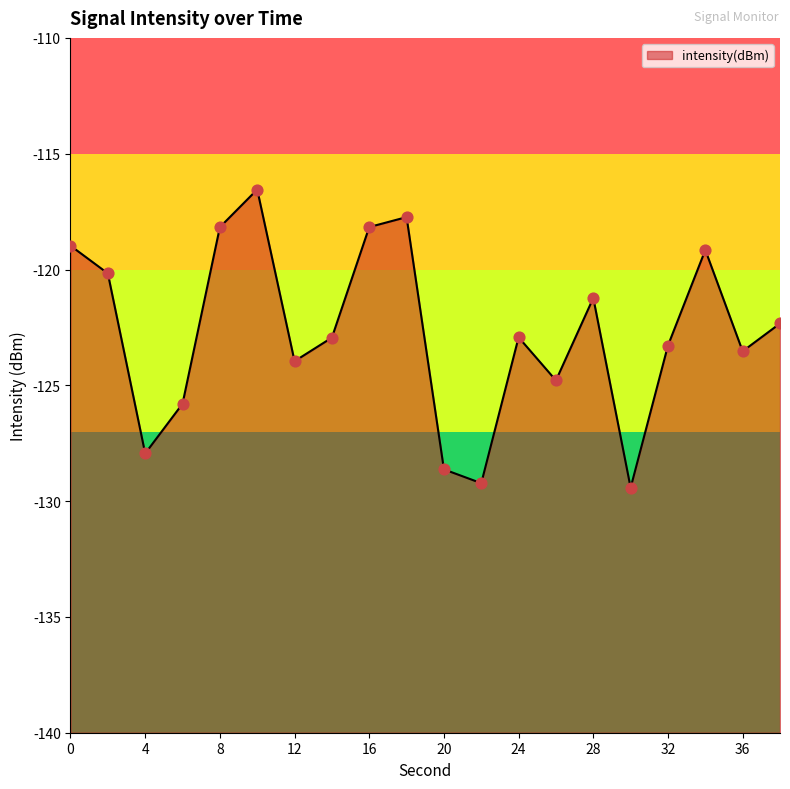

What is the change in value from 2 to 26?

-4.6